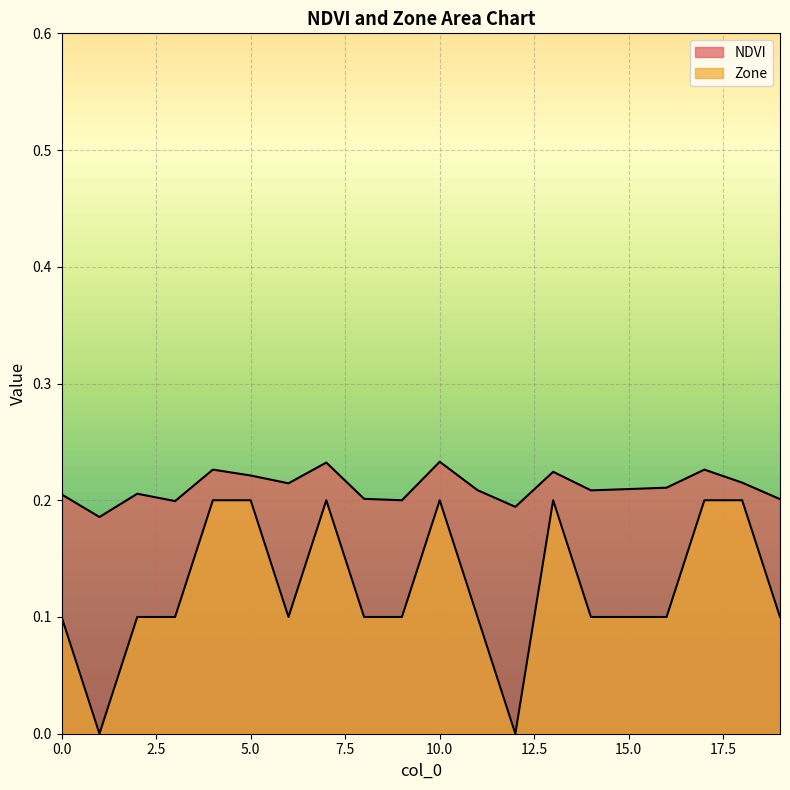

Which has a higher value, 7 or 11?

7